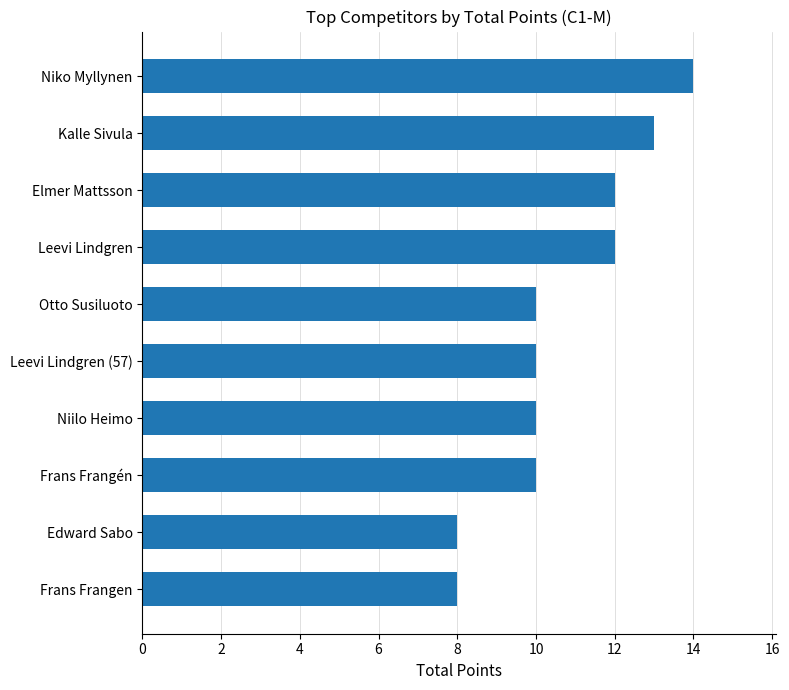

How many categories are shown in the chart?

10